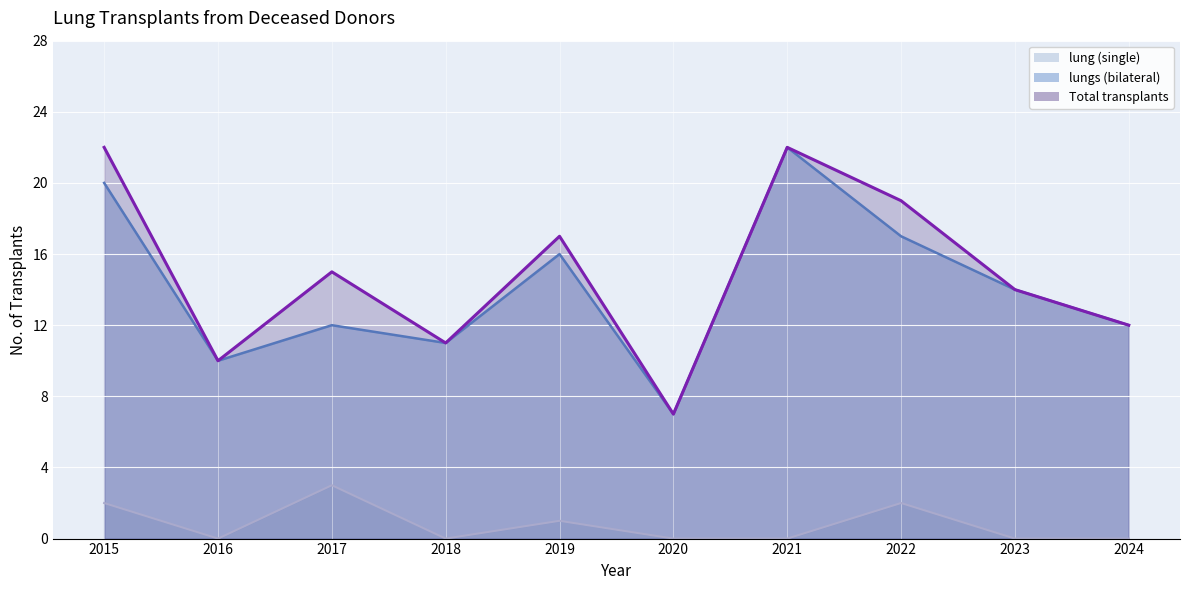

List the series in order of their peak value, lowest first.

lung (single), lungs (bilateral), Total transplants